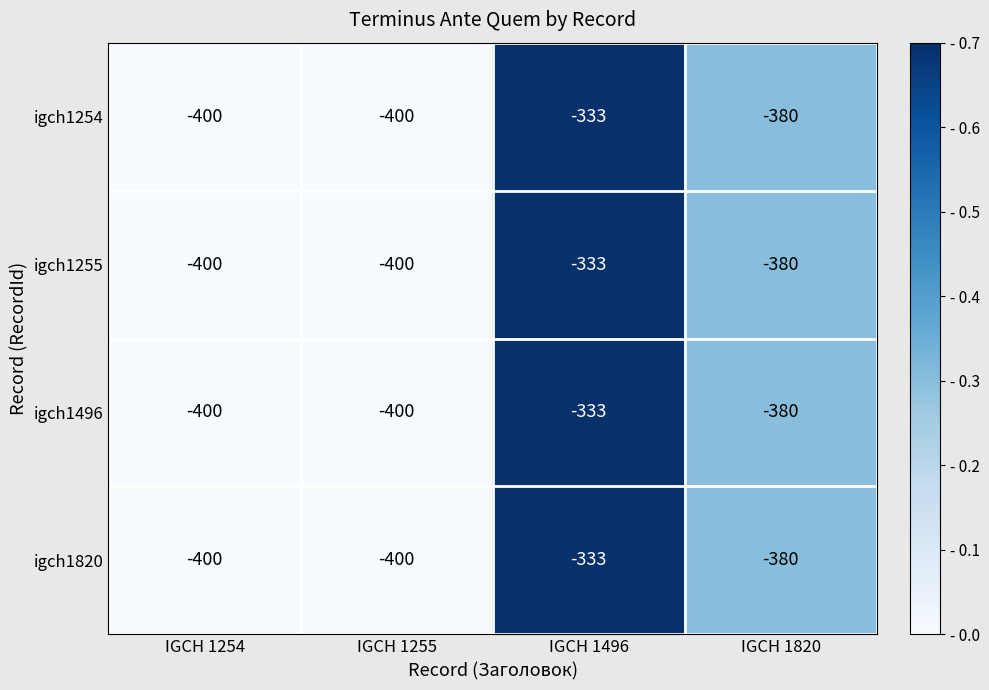

What is the maximum value for igch1255?

-333